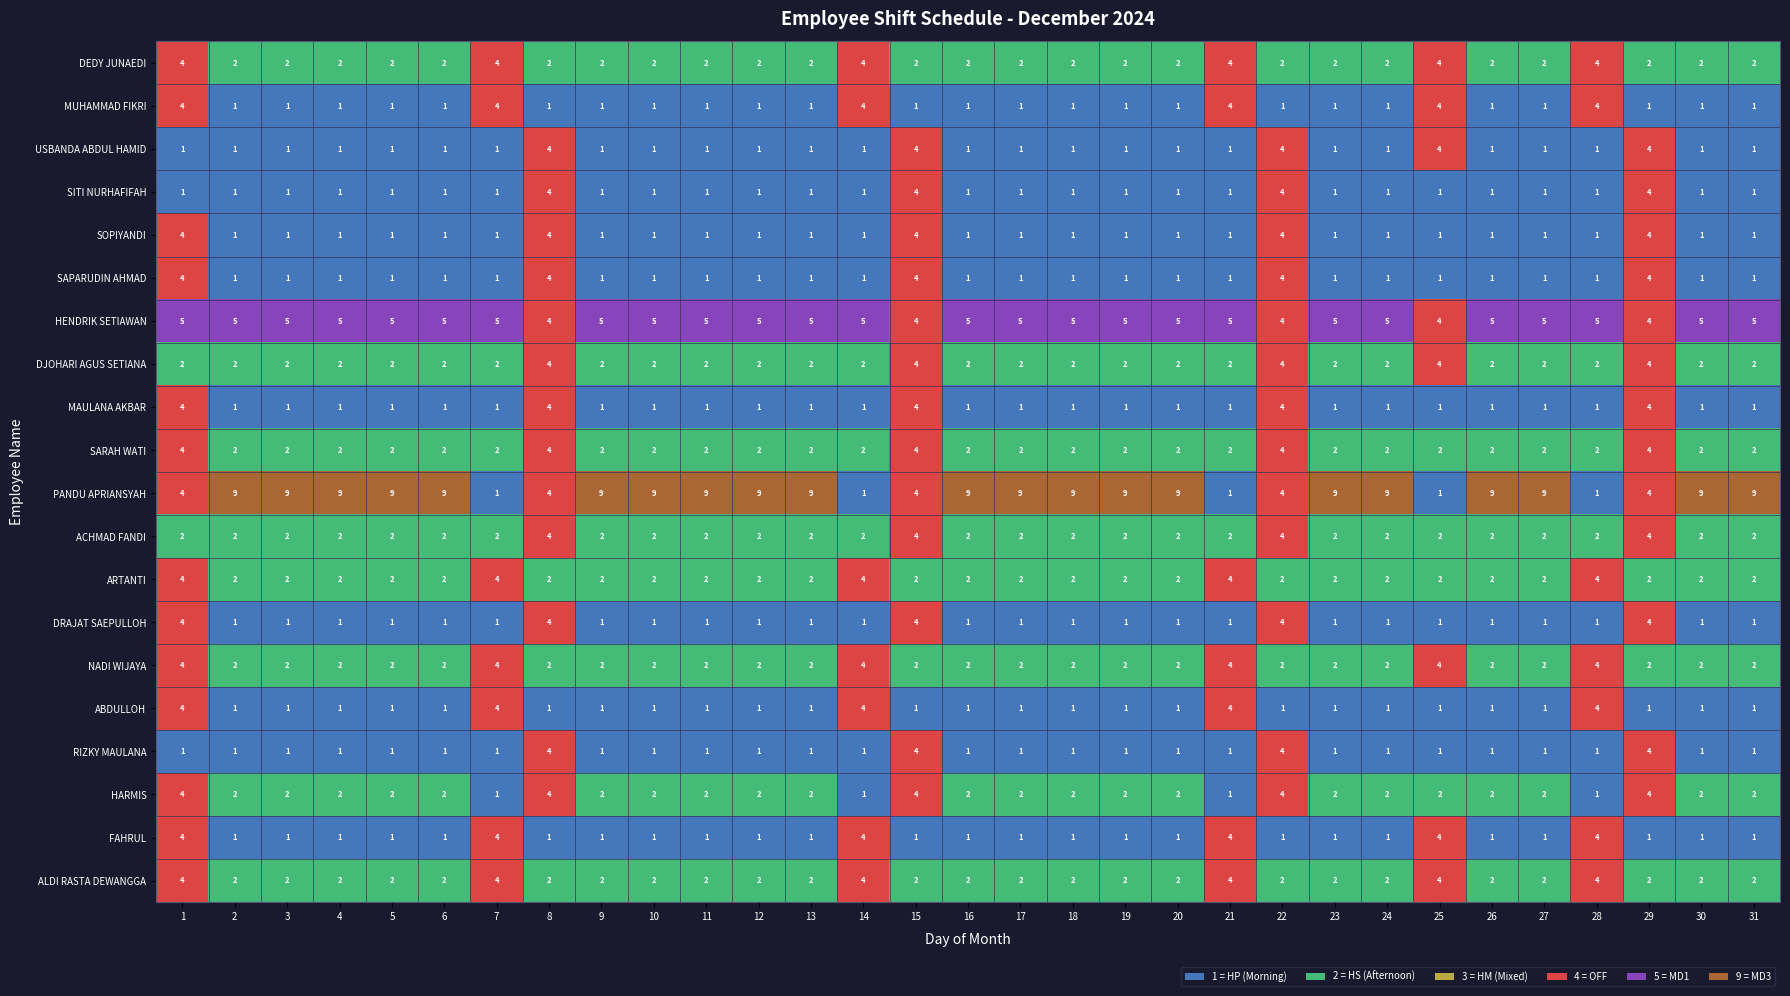

What is the smallest value displayed?

1